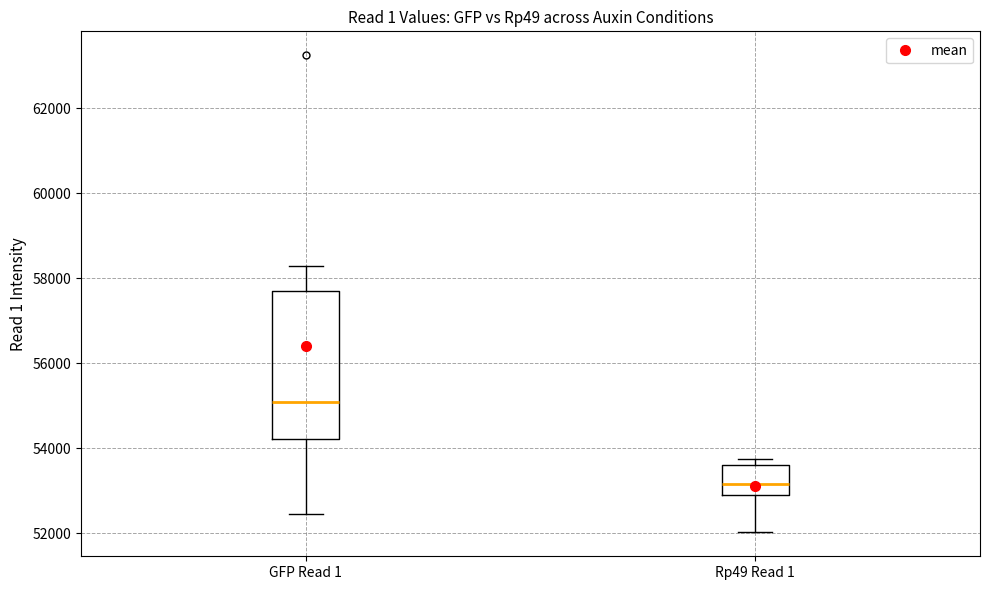

Where does the upper whisker of the box for GFP Read 1 end on the y-axis? The values are not printed on the chart, so give them approximately, as read against the axis.

58200